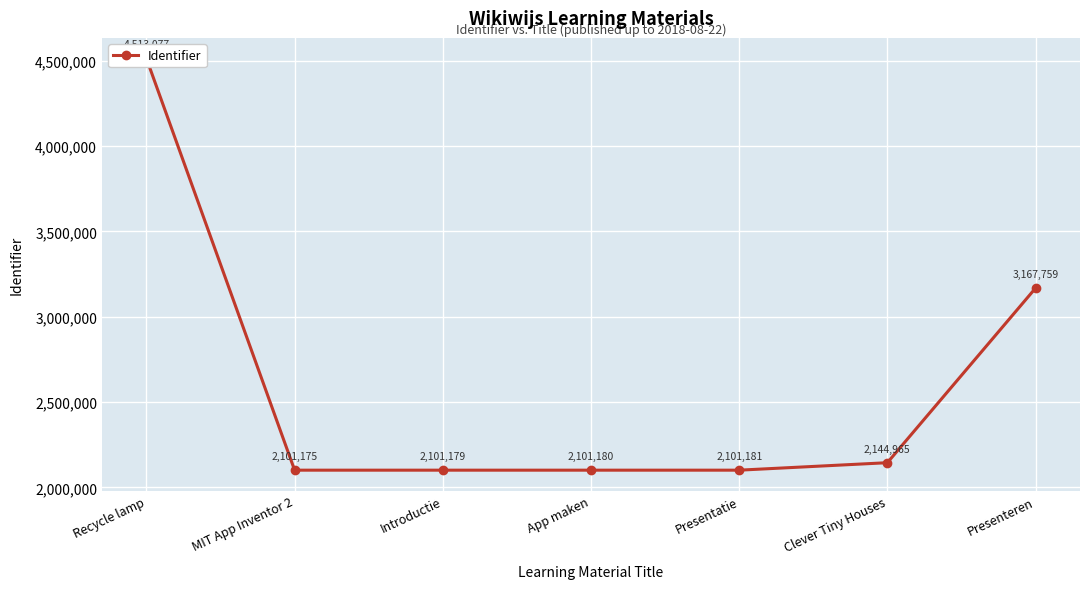

Read the value at Introductie, to the nearest 50.

2101200